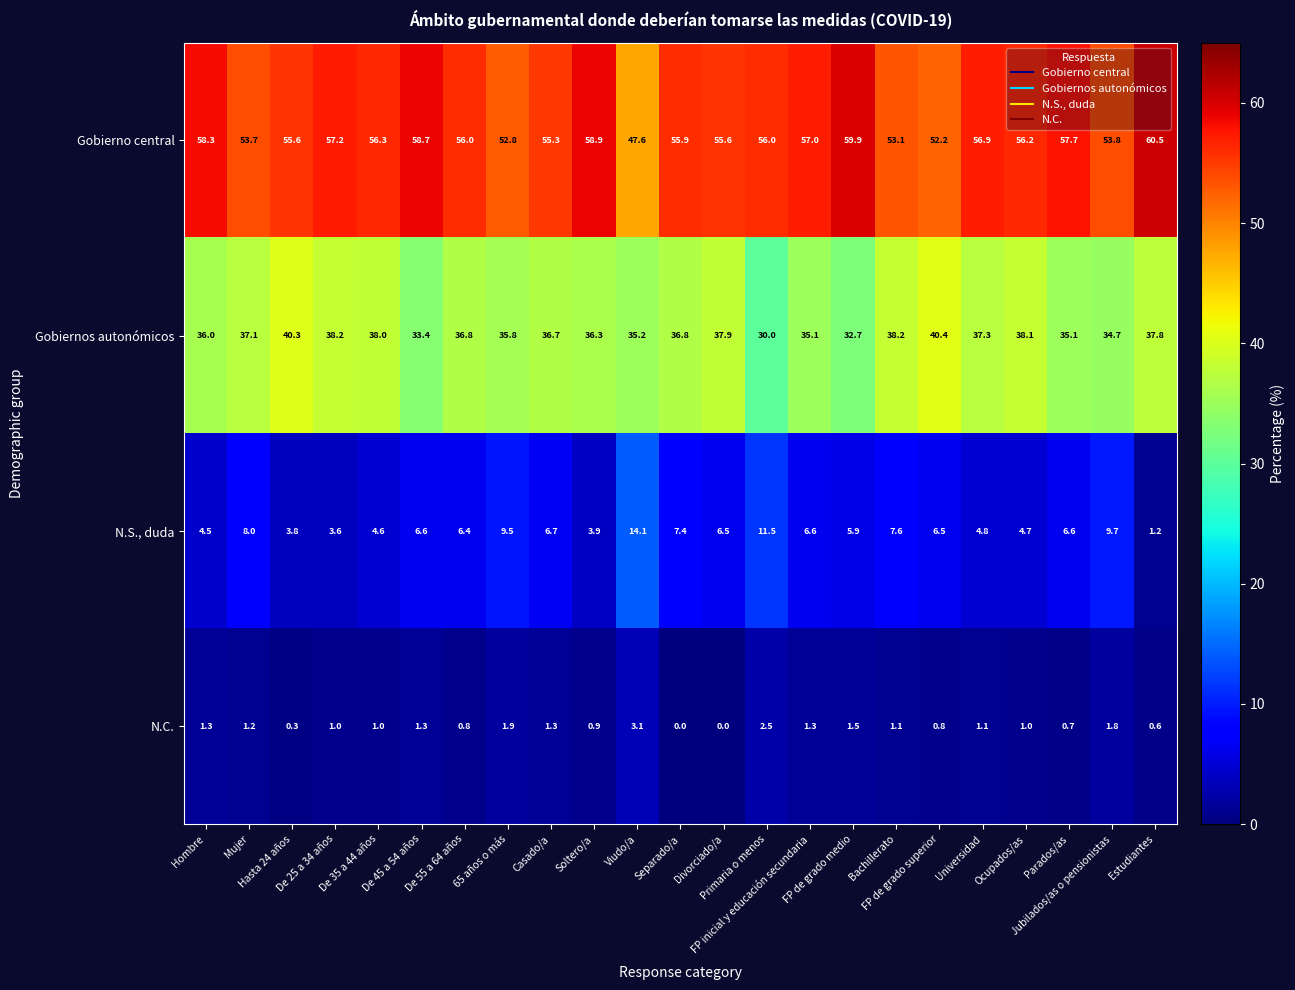

Which series has the largest total across all categories?

Gobierno central